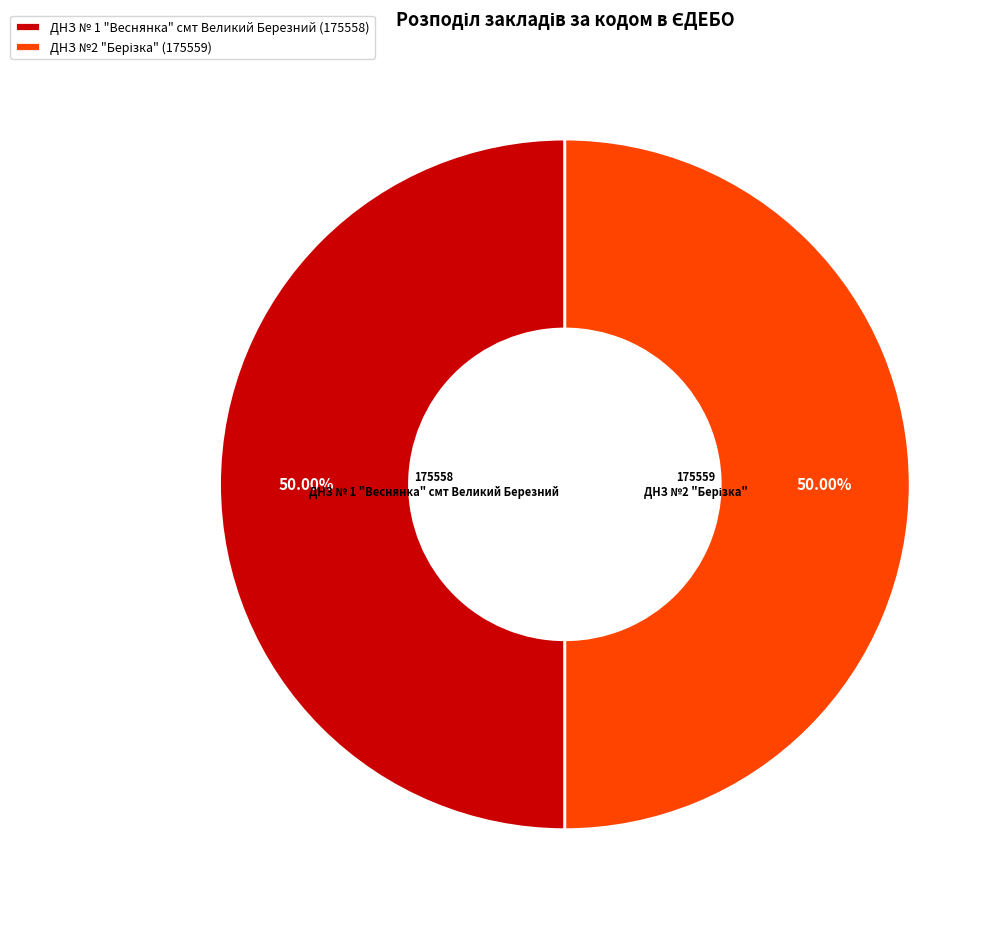

Rank the categories by value from lowest to highest.

ДНЗ № 1 "Веснянка" смт Великий Березний, ДНЗ №2 "Берізка"